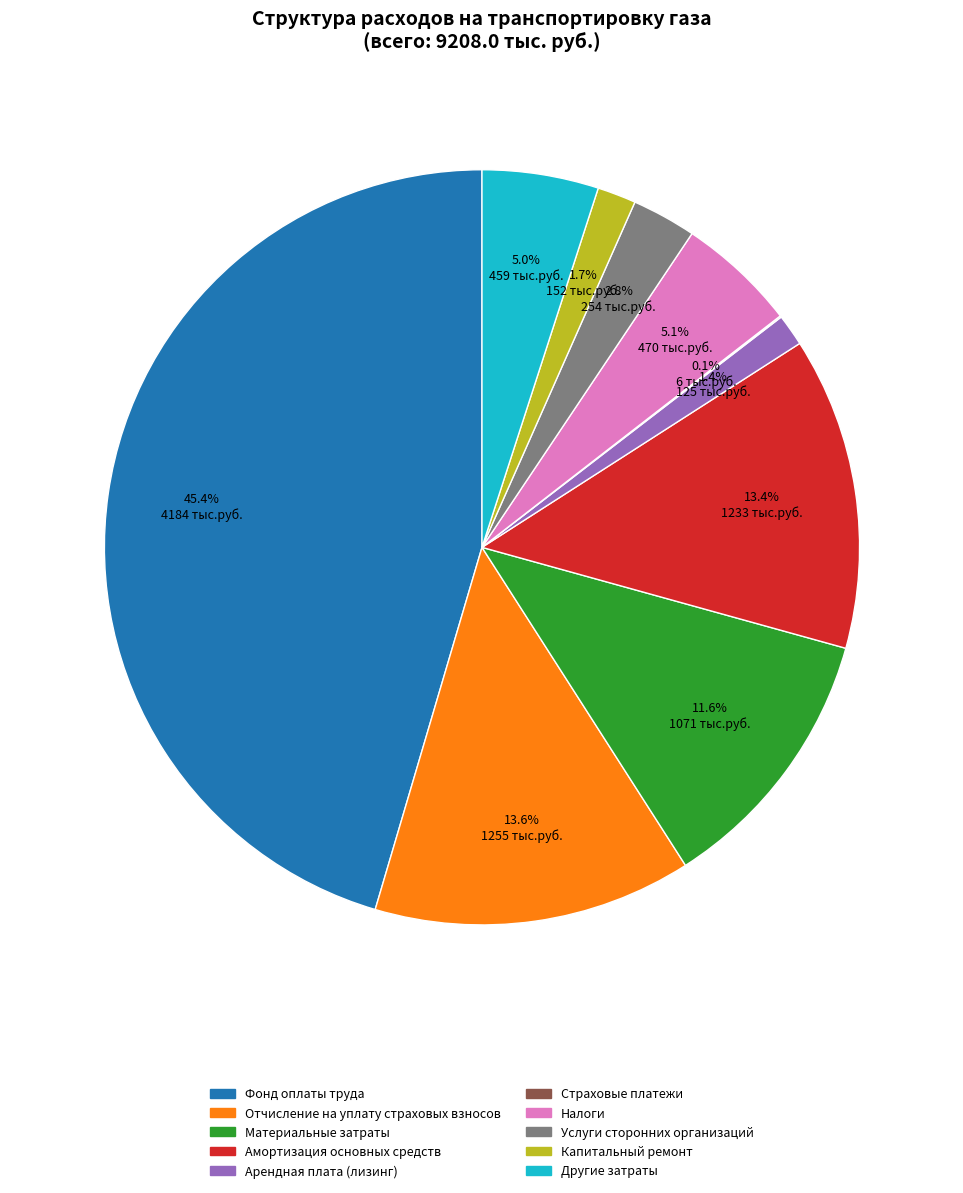

Approximately how many times larger is the value at Услуги сторонних организаций compared to Арендная плата (лизинг)?

2.0